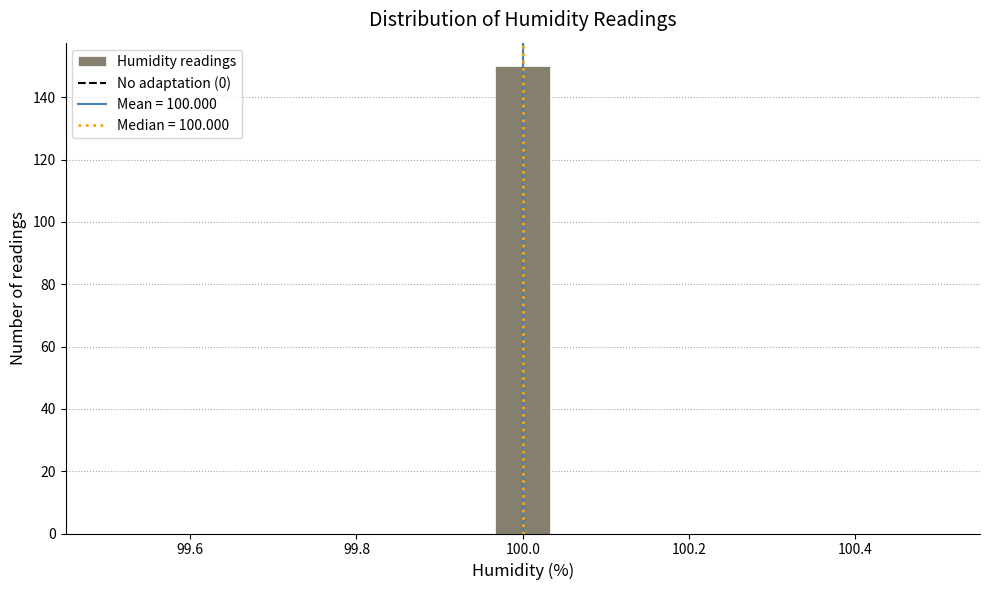

Read against the x-axis, roughly where is the centre of the tallest bar?

100.00